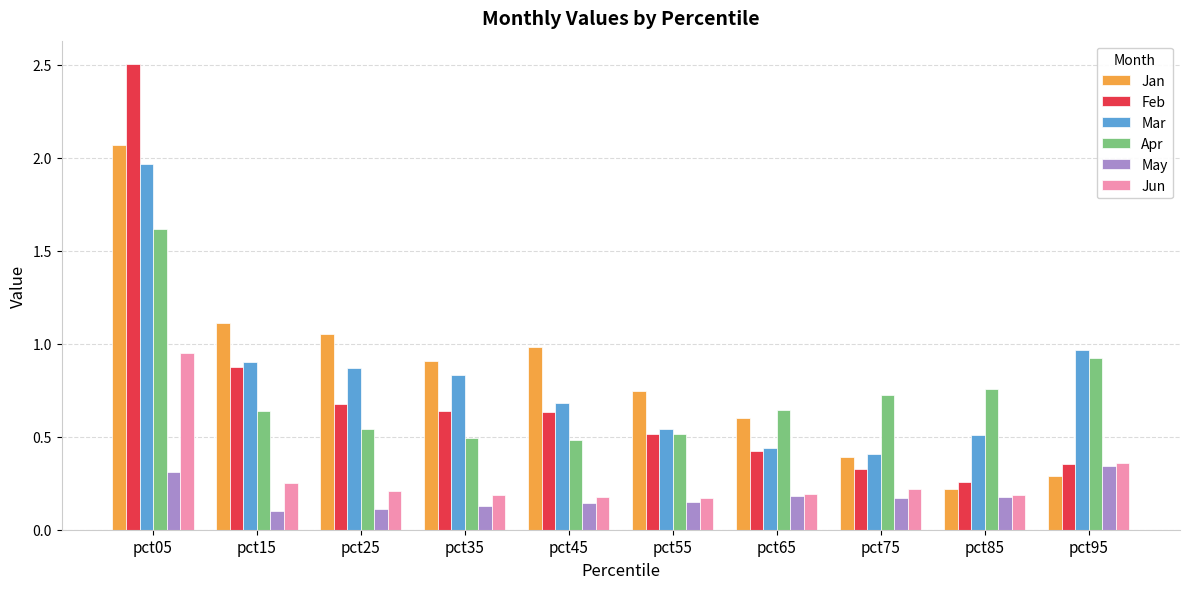

Count the number of categories in the chart.

10